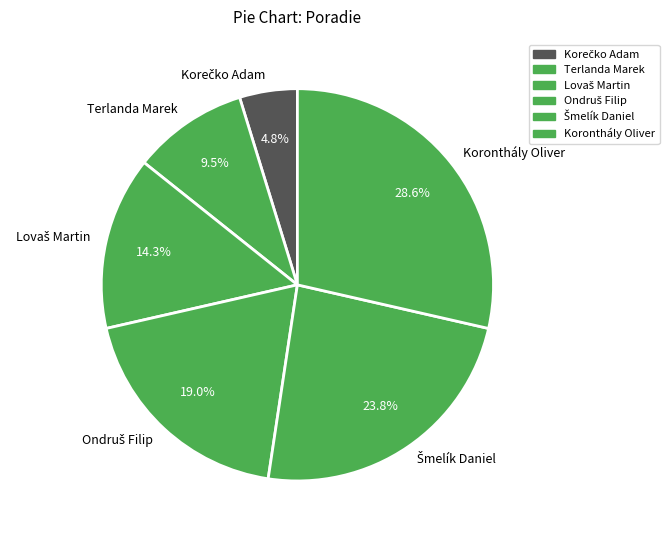

Which category has the biggest portion of the pie?

Koronthály Oliver